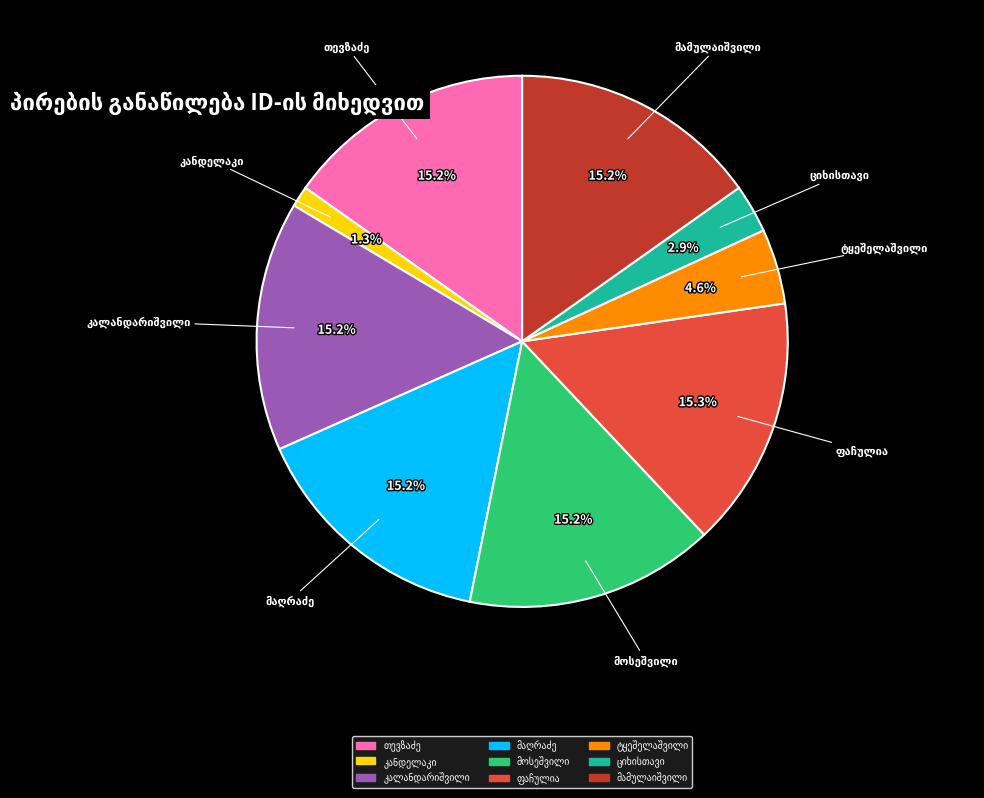

Count the number of slices in the pie.

9